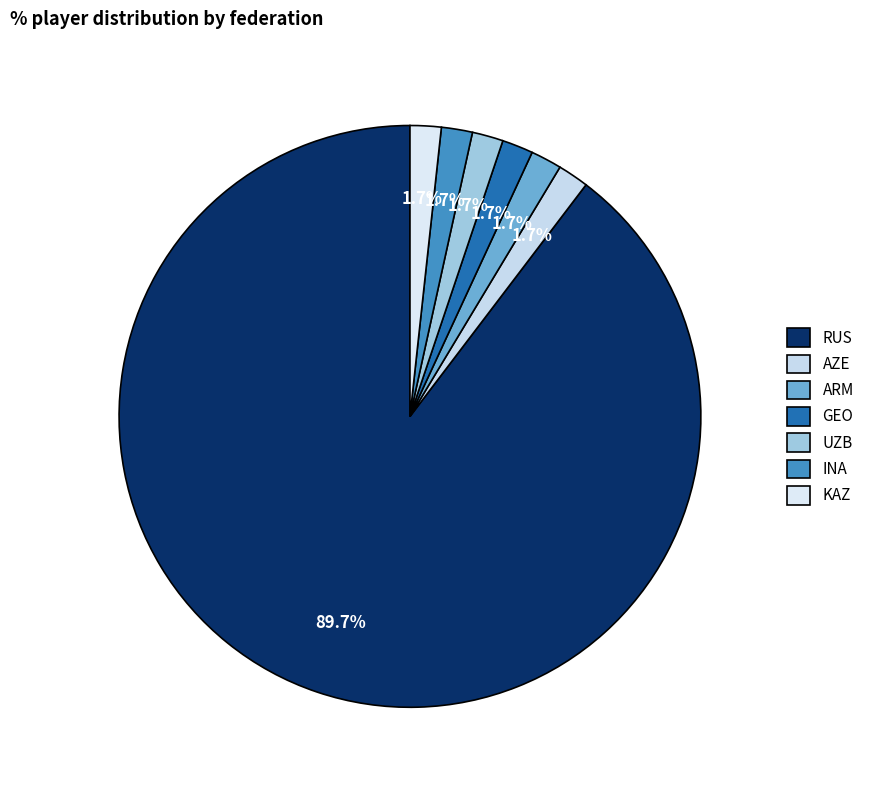

Count the number of slices in the pie.

7